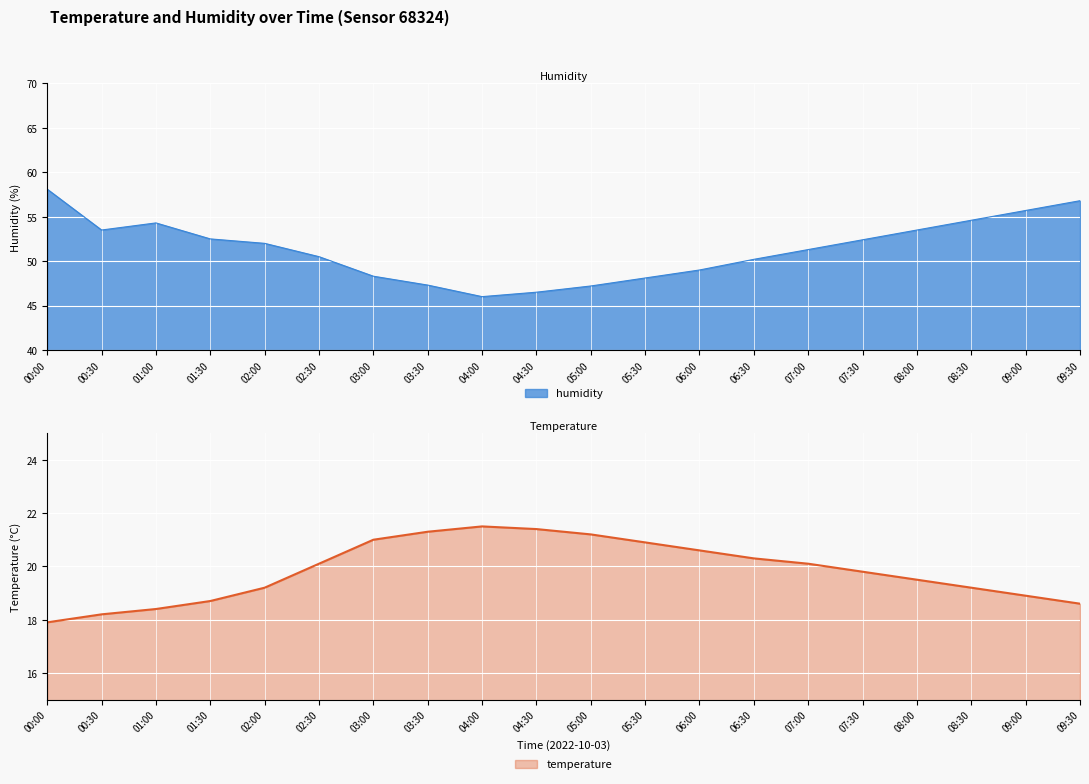

How many lines are shown in the chart?

2